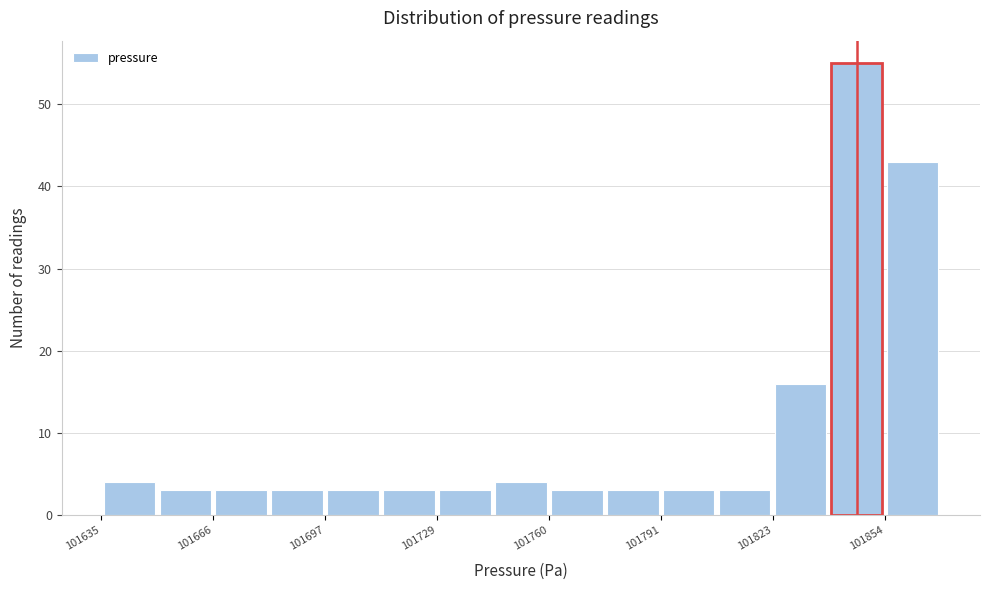

Around what value on the x-axis is the tallest bar? Give the approximate position of its centre, as read against the axis.

101845